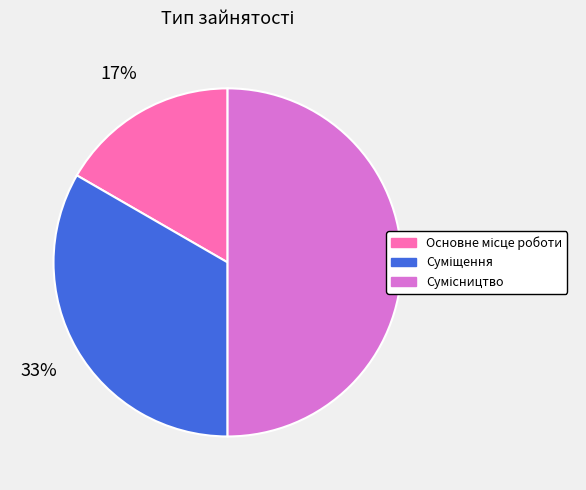

To the nearest percent, what is the average slice percentage?

33%